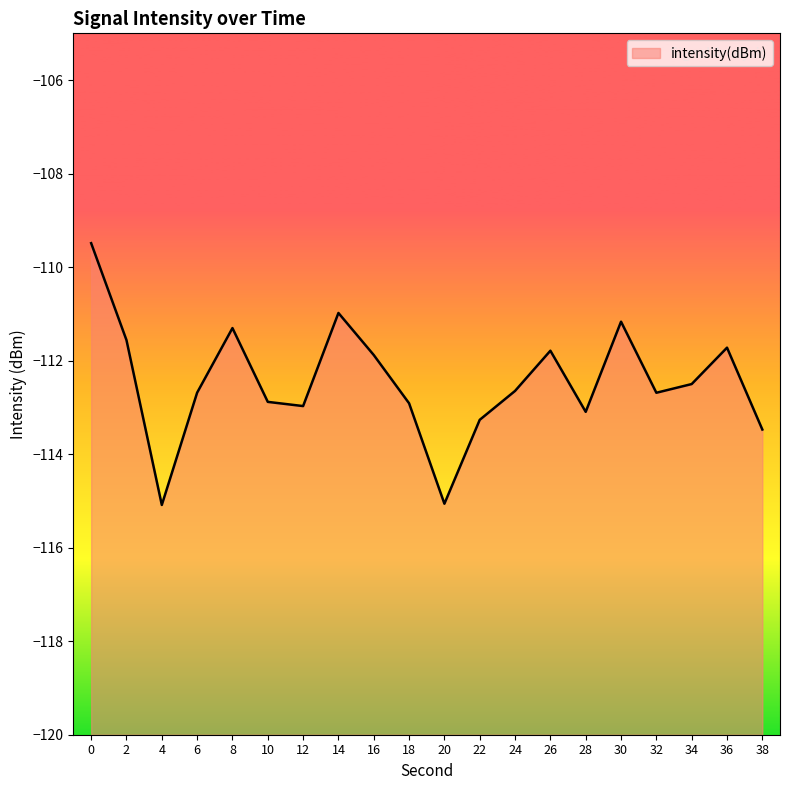

Rank the categories by value from lowest to highest.

4, 20, 38, 22, 28, 12, 18, 10, 32, 6, 24, 34, 16, 26, 36, 2, 8, 30, 14, 0